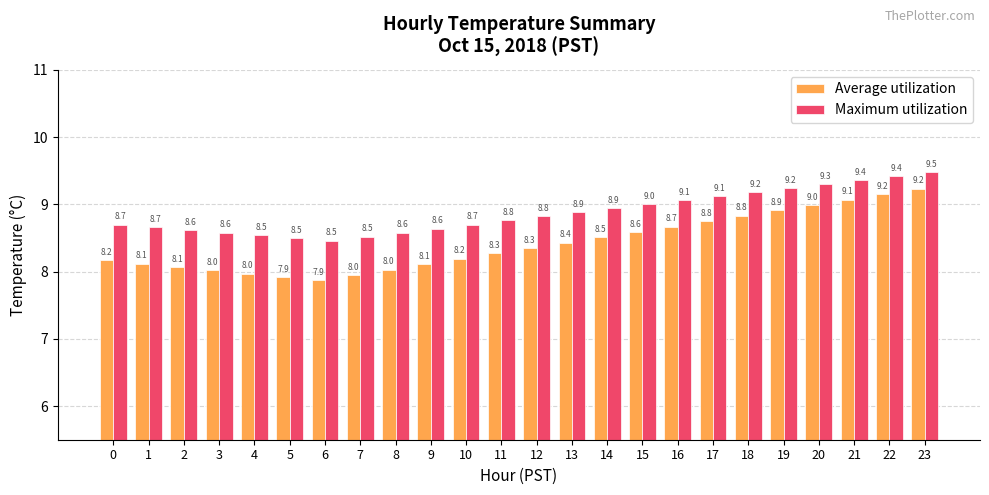

Between 6 and 10, which series saw the biggest shift?

Average utilization